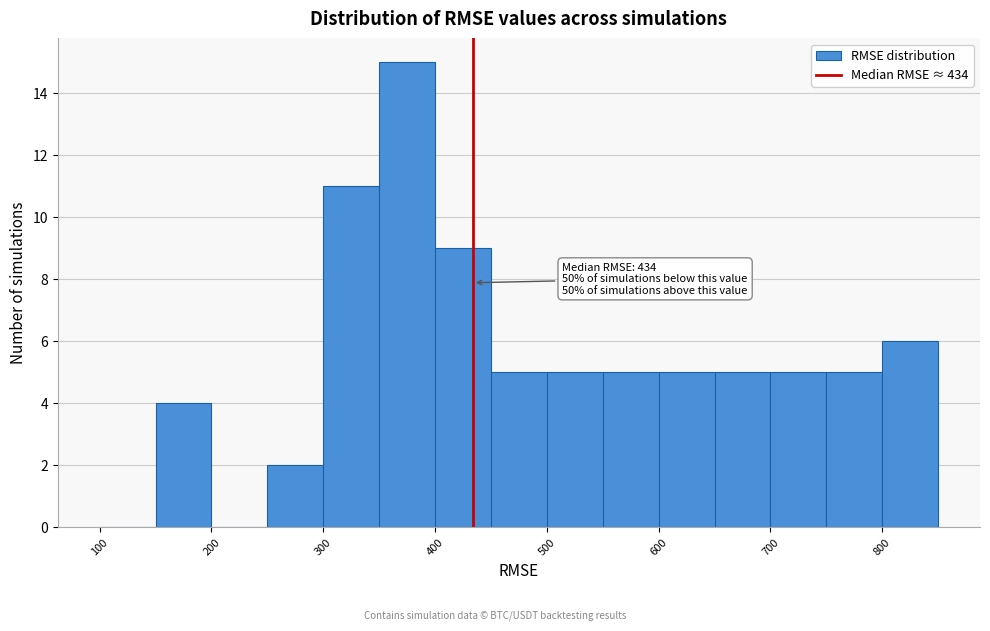

Over which range of the x-axis is the bar tallest?

350 to 400